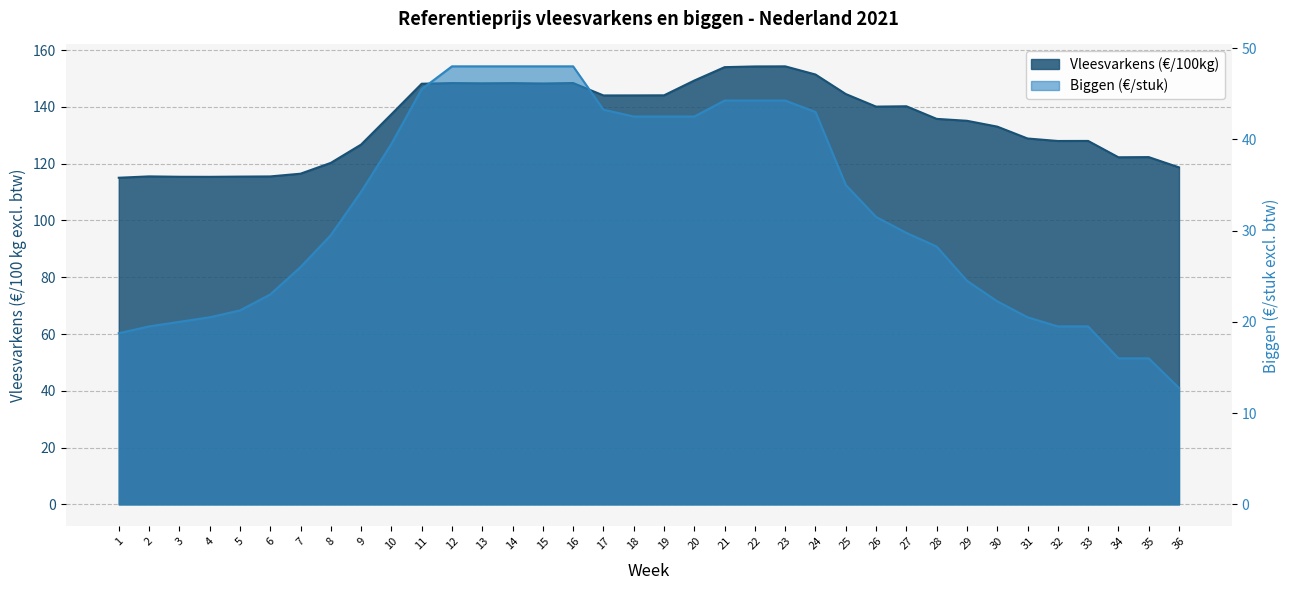

What is the value of the Biggen (€/stuk) point at the 2nd from the left?

19.5